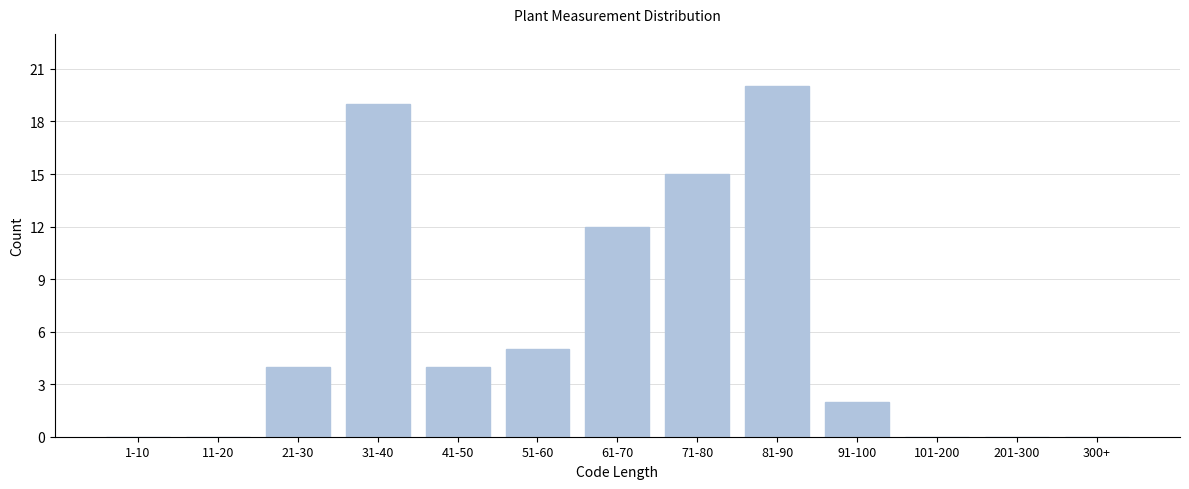

Reading left to right, what are all the values shown in this chart?

1-10=0	11-20=0	21-30=4	31-40=19	41-50=4	51-60=5	61-70=12	71-80=15	81-90=20	91-100=2	101-200=0	201-300=0	300+=0